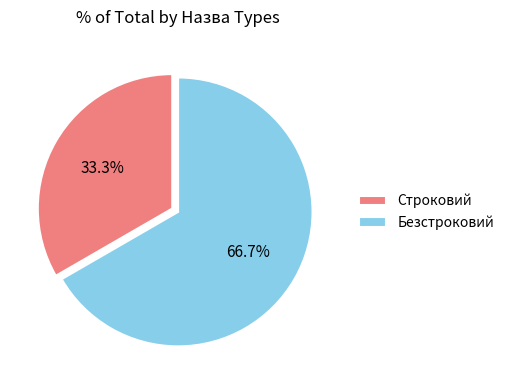

What portion of the pie excludes Строковий?

66.7%